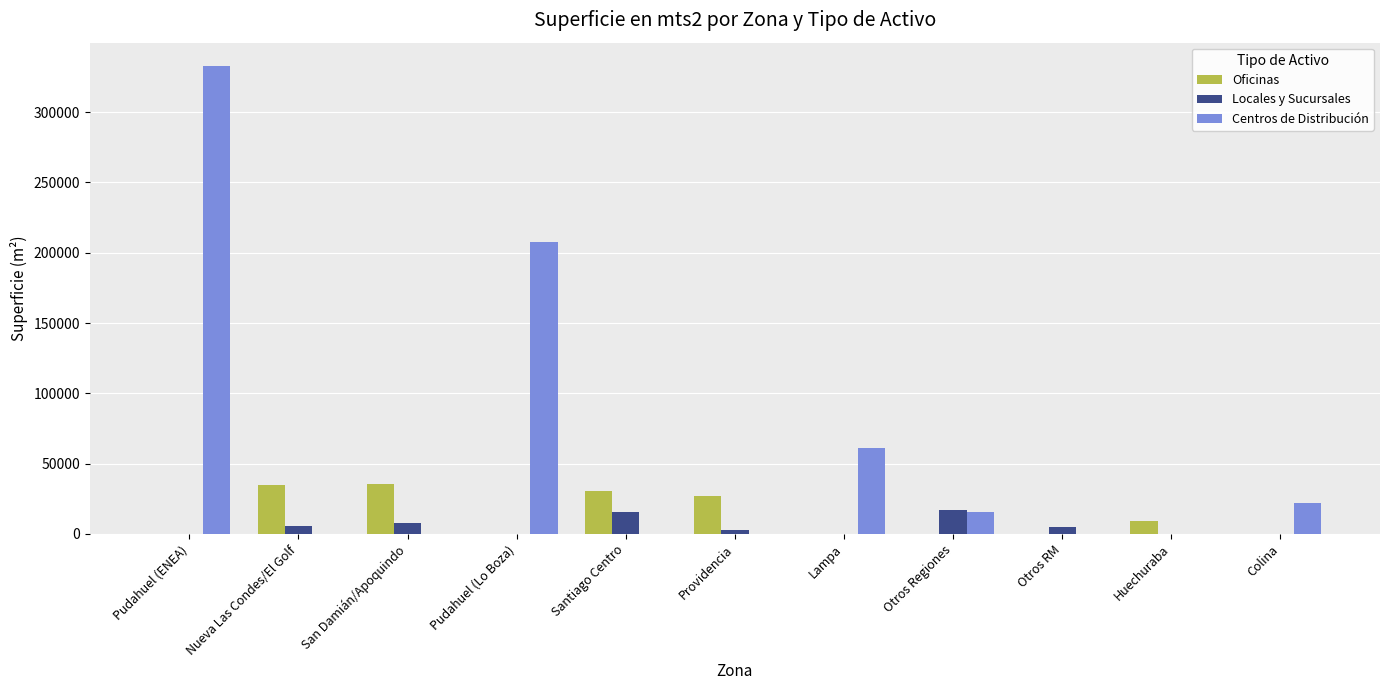

What are all the series names shown in the legend?

Oficinas, Locales y Sucursales, Centros de Distribución